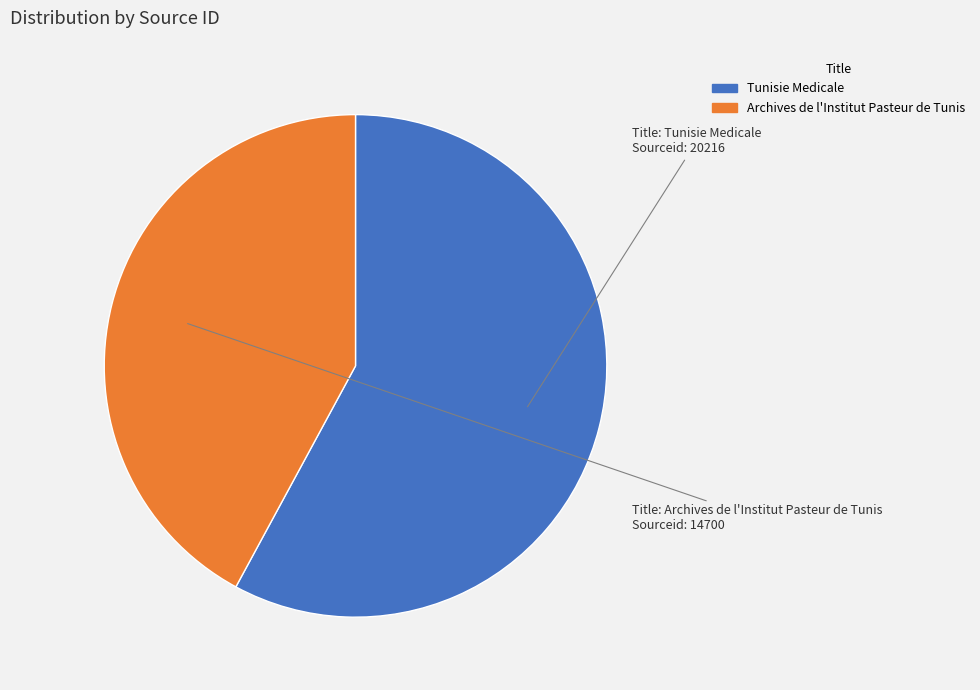

Which category has the biggest portion of the pie?

Tunisie Medicale